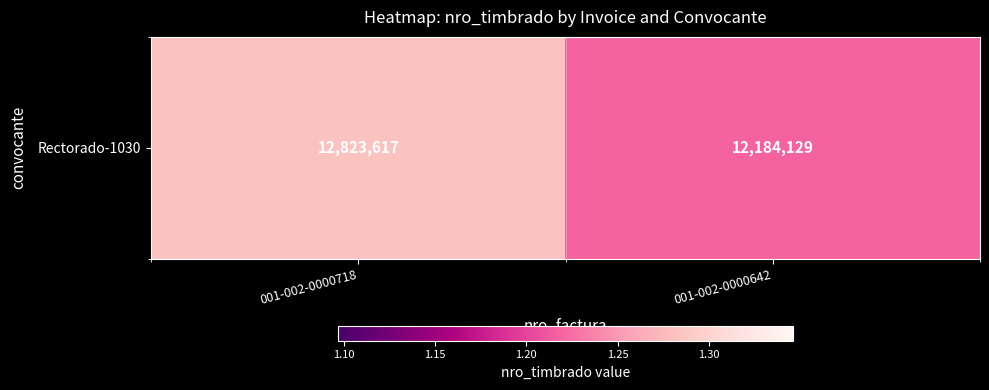

What is the sum of all values?

25007746